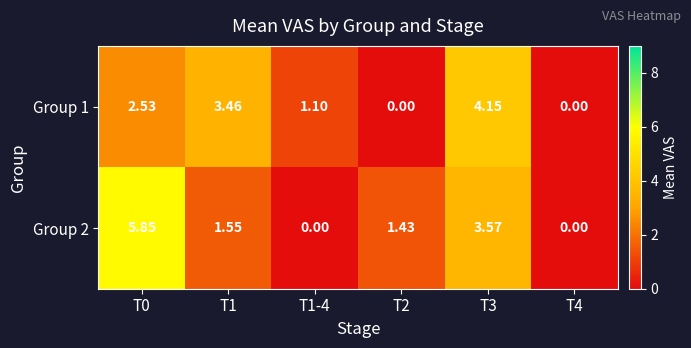

Is the value of Group 2 at T1-4 greater than the value of Group 1 at T0?

No